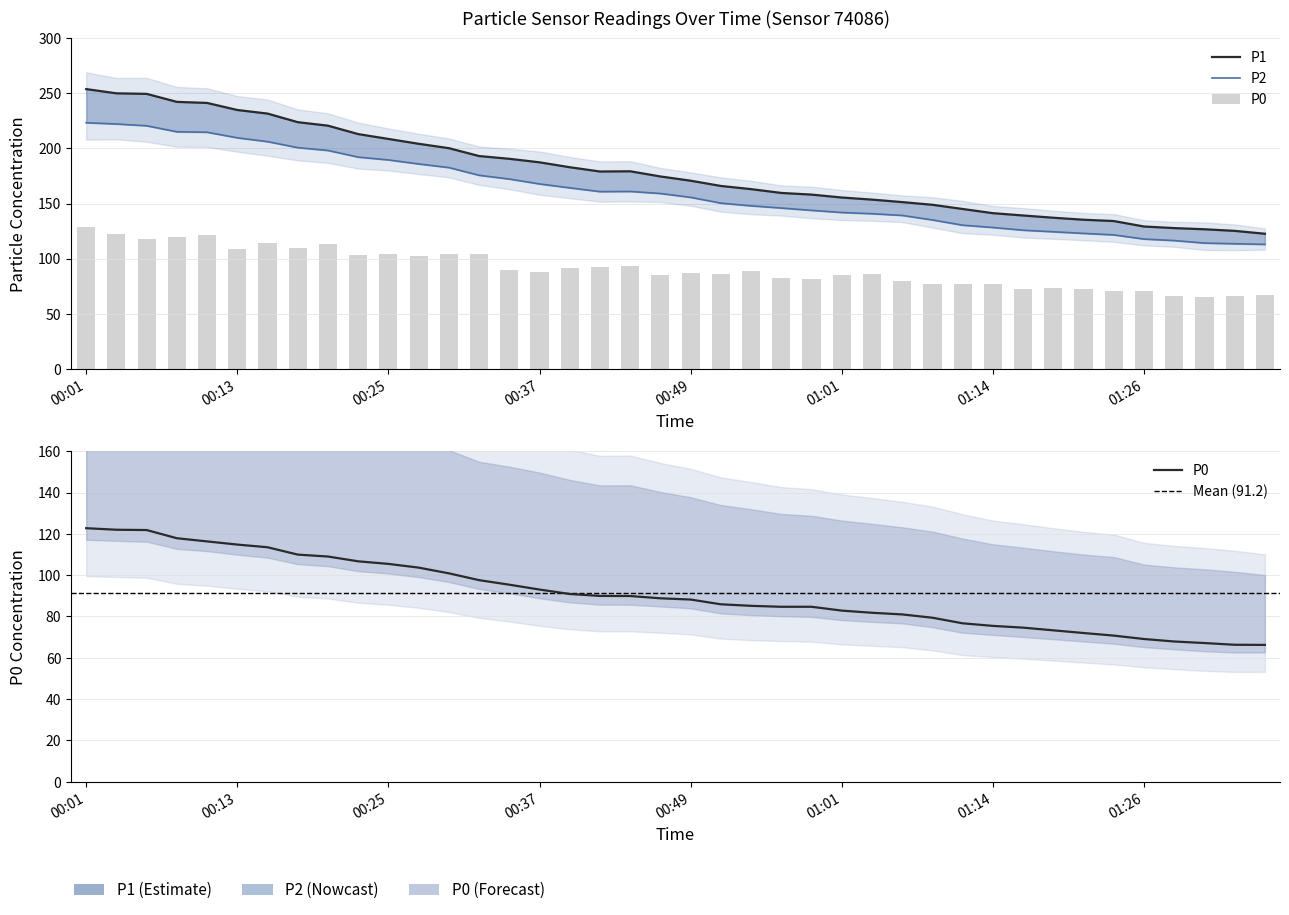

What is the label of the 26th bar from the left?

01:01